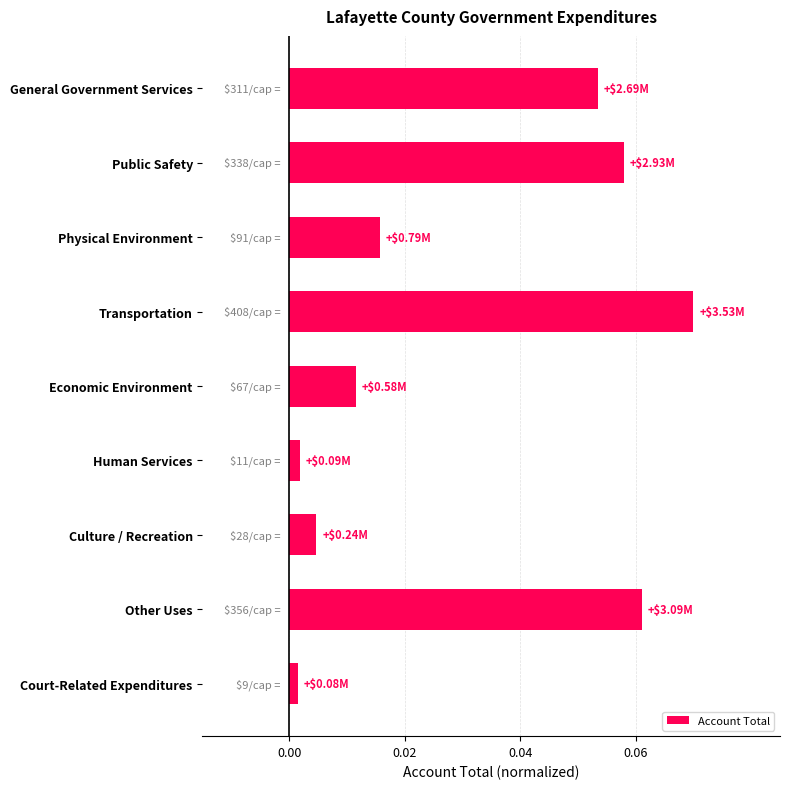

What is the label of the 4th bar from the bottom?

Human Services